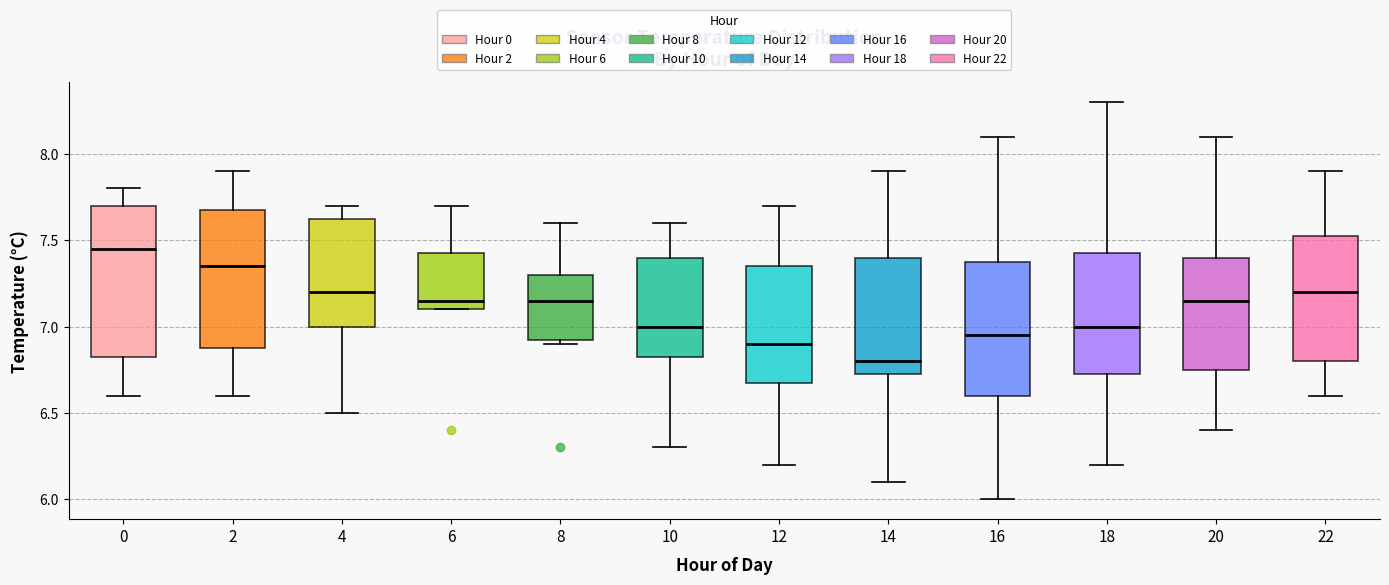

Which box has the highest median line?

0